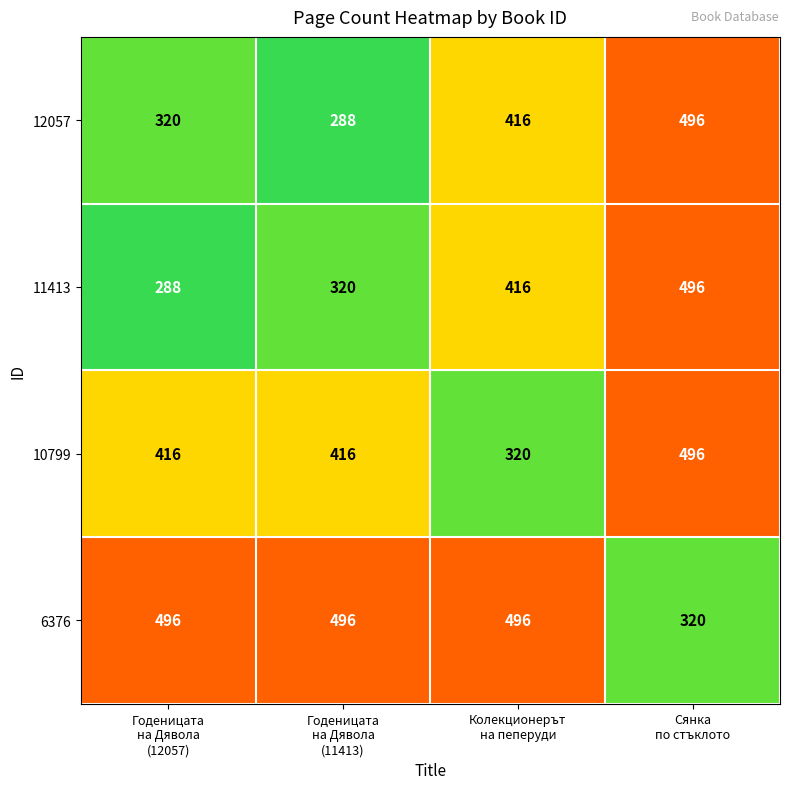

What is the average value of the 6376 series?

452